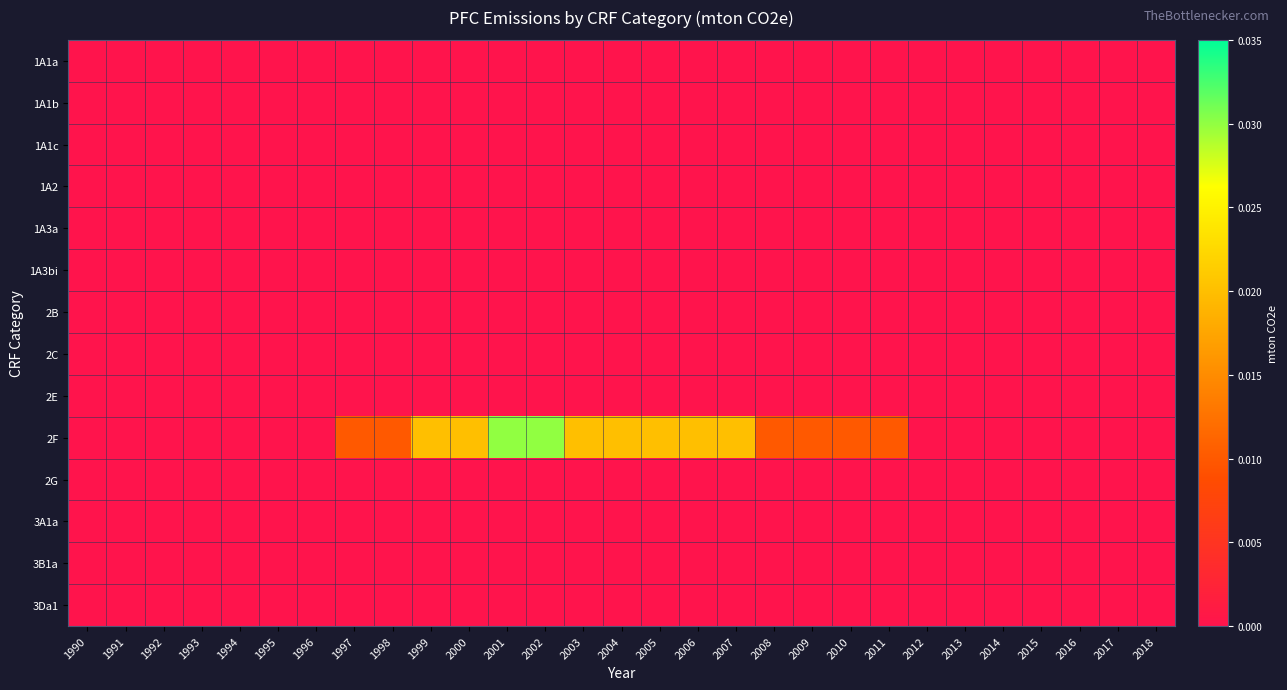

At how many categories does at least one series exceed 0?

15